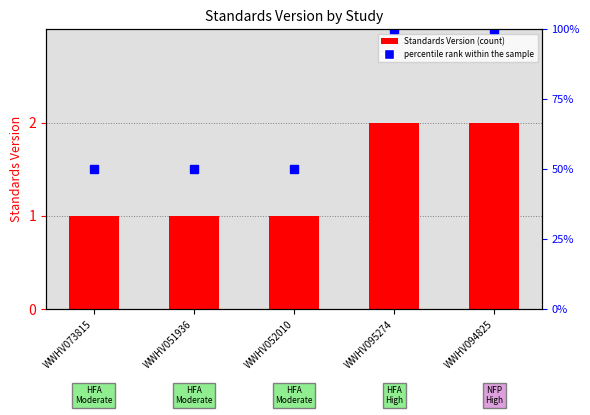

What is the value of the 3rd bar from the left?

1